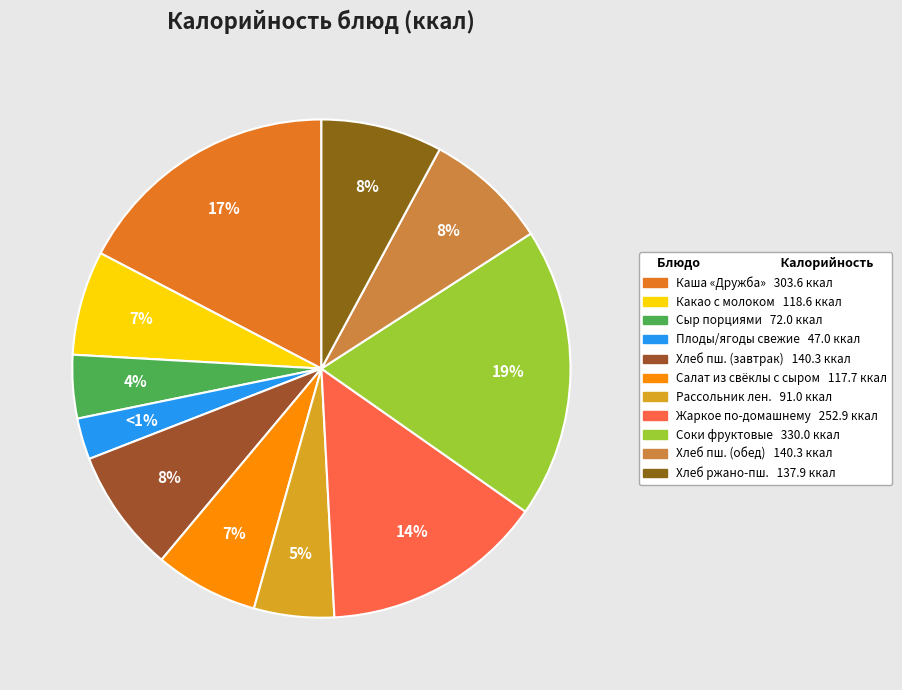

To the nearest percent, what is the combined percentage of Хлеб пшеничный (обед) and Хлеб пшеничный (завтрак)?

16%